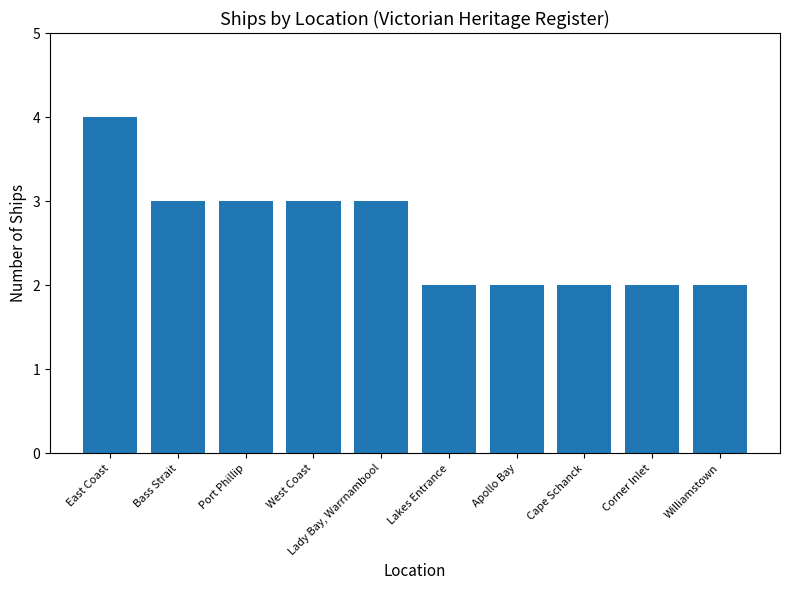

What value does the data have at Corner Inlet?

2